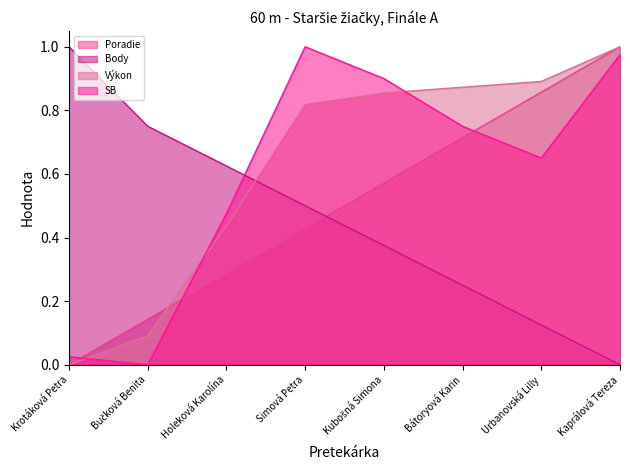

True or false: SB has a value of 1.0 at Kaprálová Tereza.

True